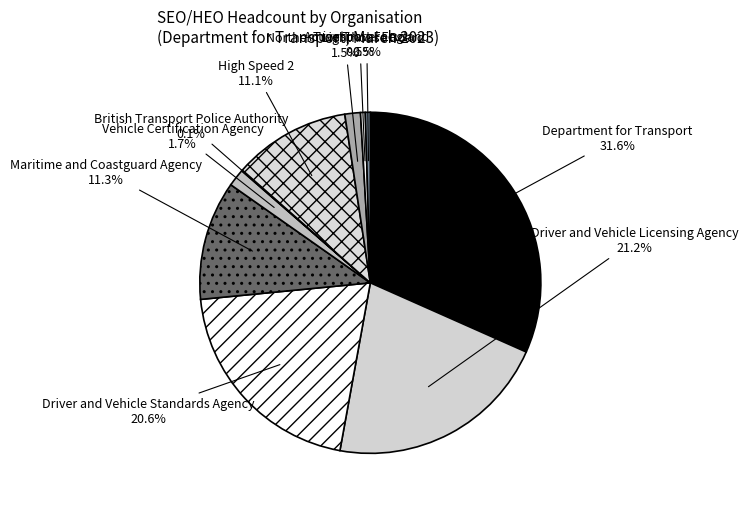

What percentage is NOT represented by Maritime and Coastguard Agency?

88.7%